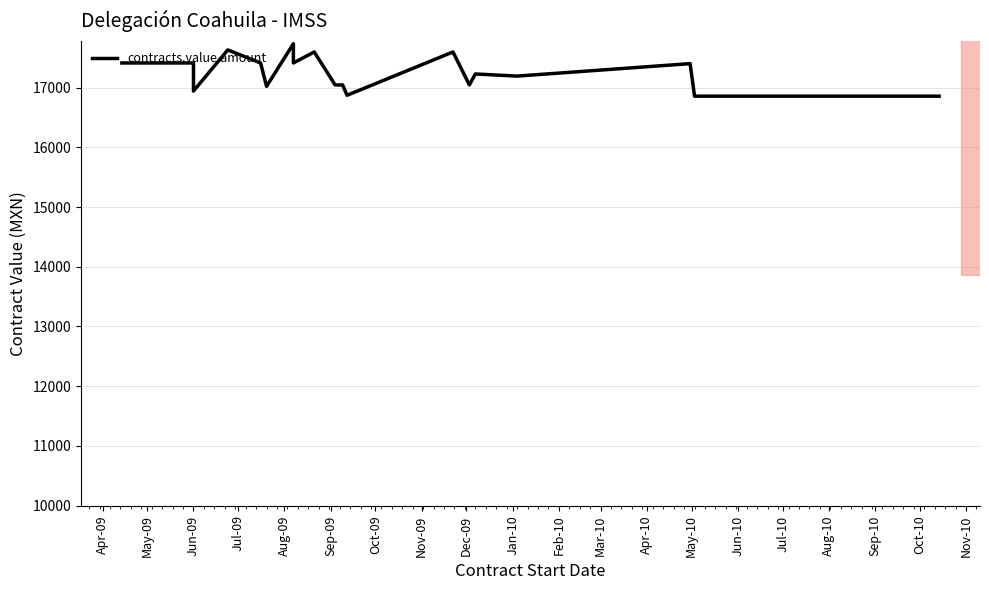

List the labels in order of value, largest first.

Oct-09, Jul-09, Dec-09, May-10, Apr-09, May-09, Aug-09, Nov-09, Sep-10, Jul-10, Aug-10, Jan-10, Feb-10, Mar-10, Jun-10, Sep-09, Jun-09, Apr-10, Oct-10, Nov-10